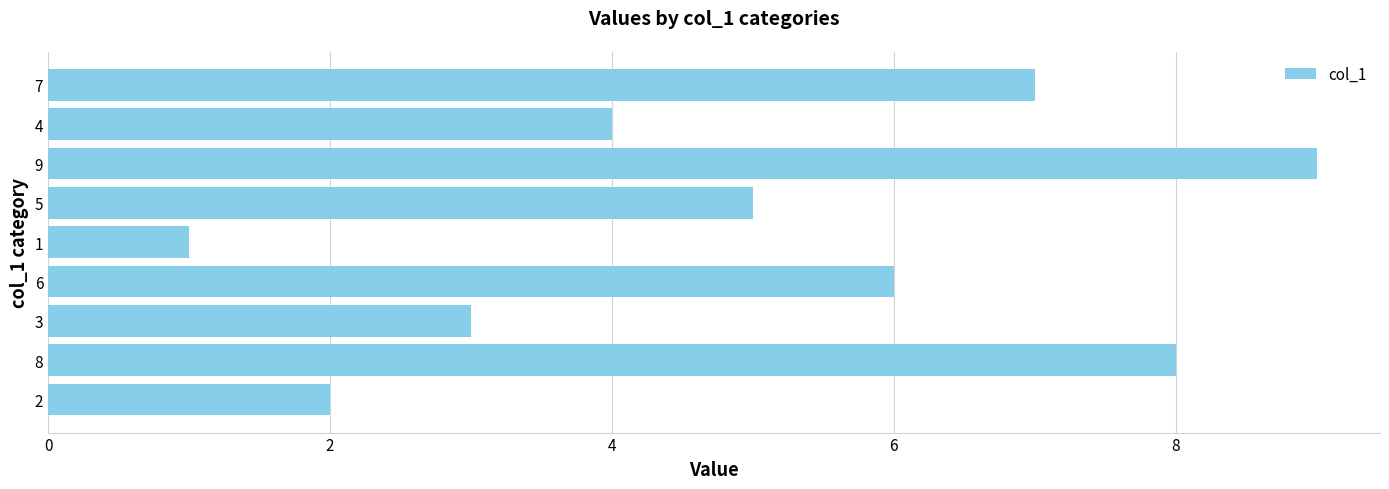

Rank the categories by value from lowest to highest.

1, 2, 3, 4, 5, 6, 7, 8, 9